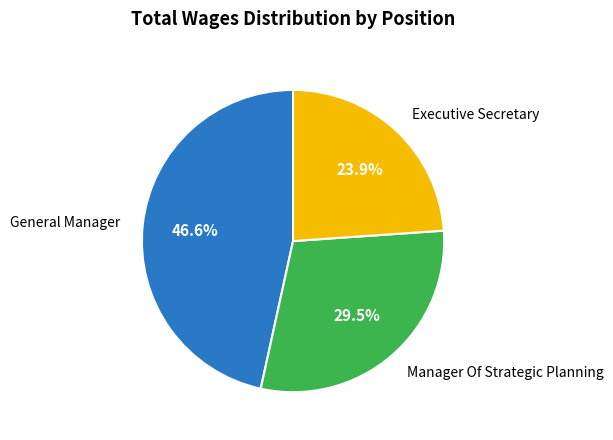

Does any single category account for the majority?

No